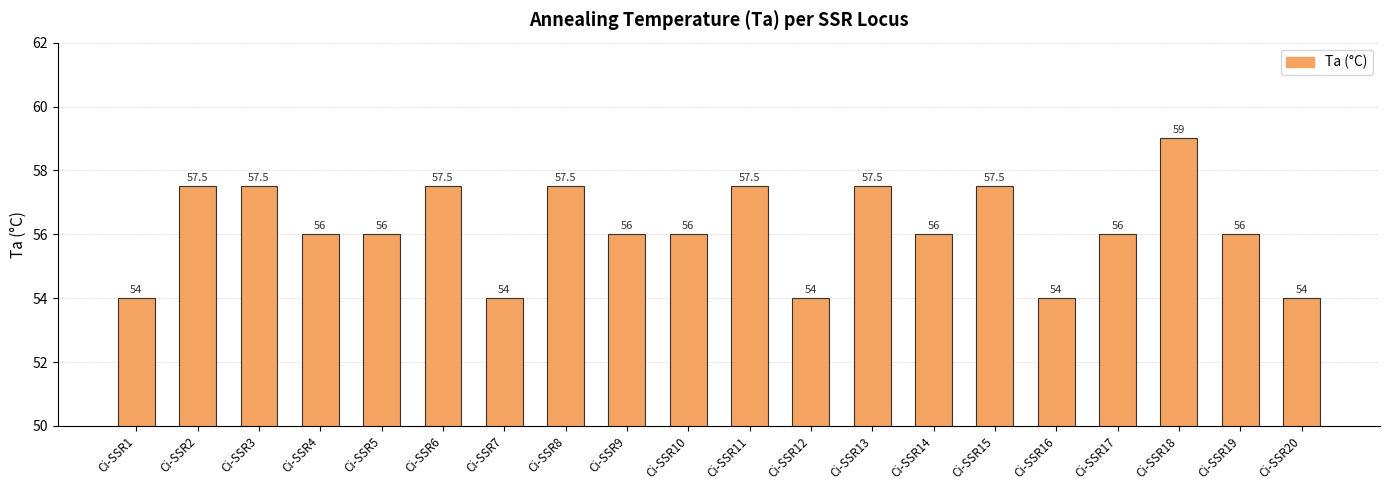

Count the values in the range 56 to 57.

7